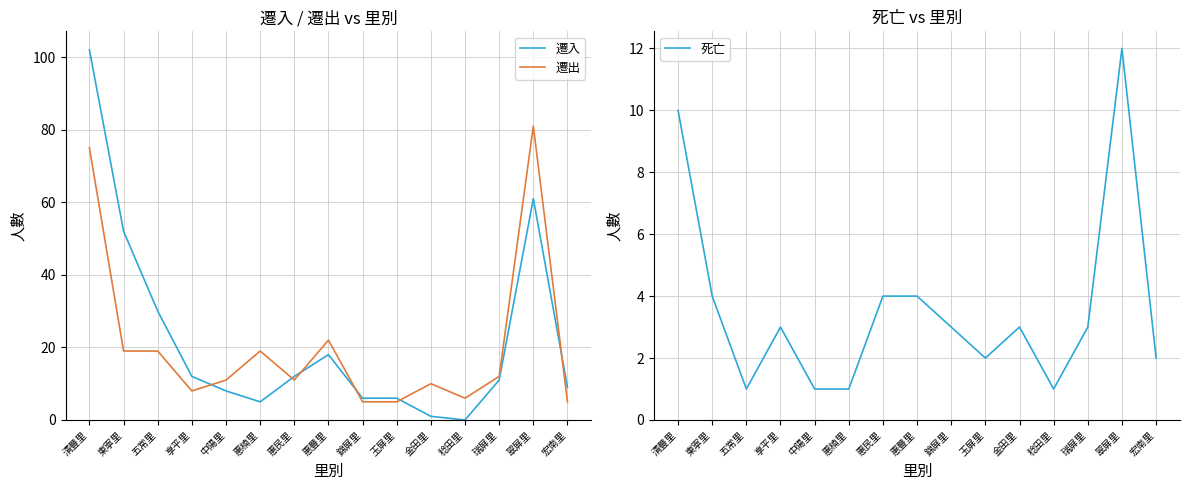

How many distinct data groups are displayed?

3